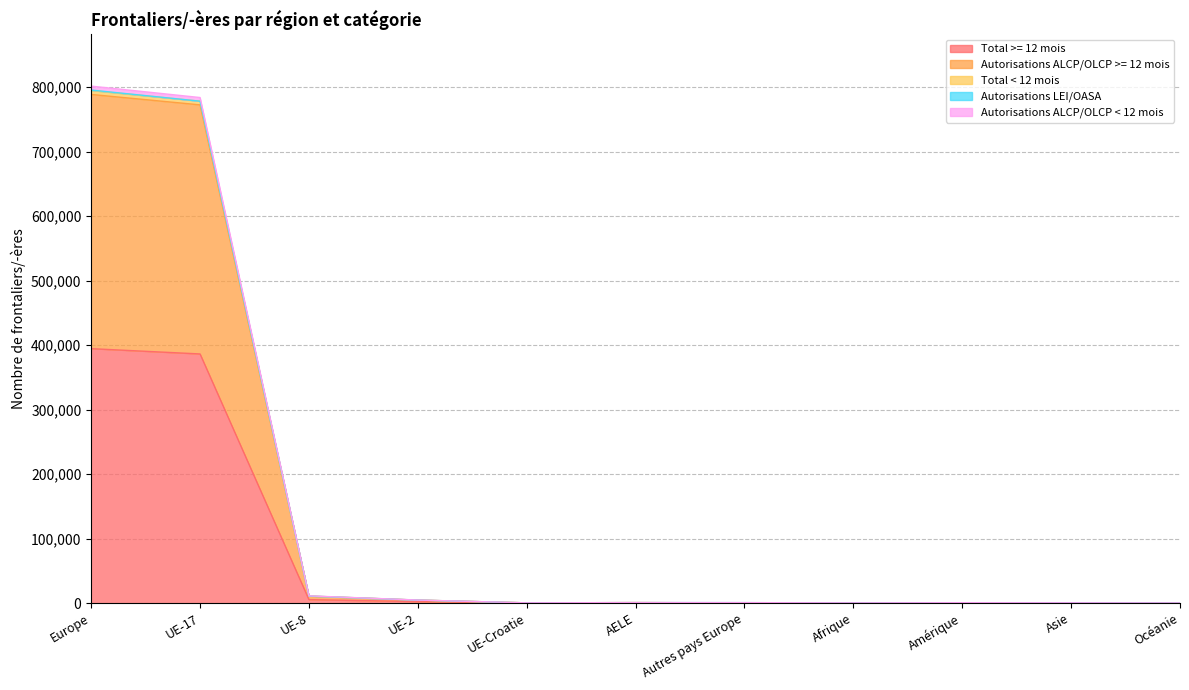

At which category does Autorisations ALCP/OLCP < 12 mois reach its first local valley?

UE-Croatie